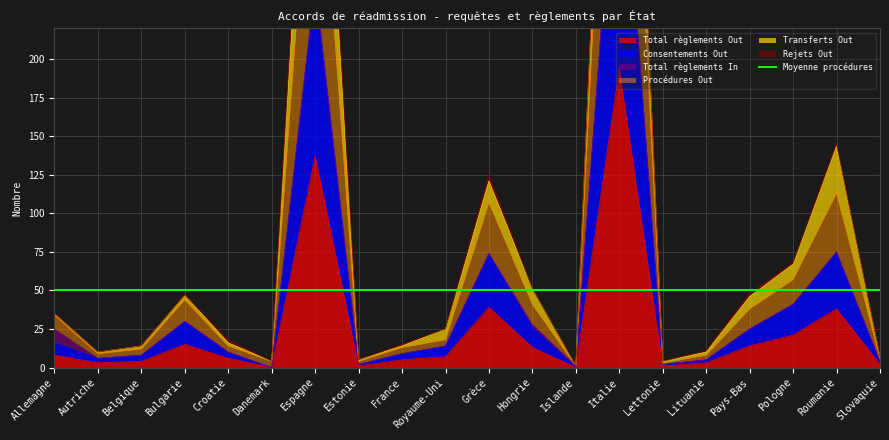

Where does the Procédures Out series first go above 25?

Allemagne